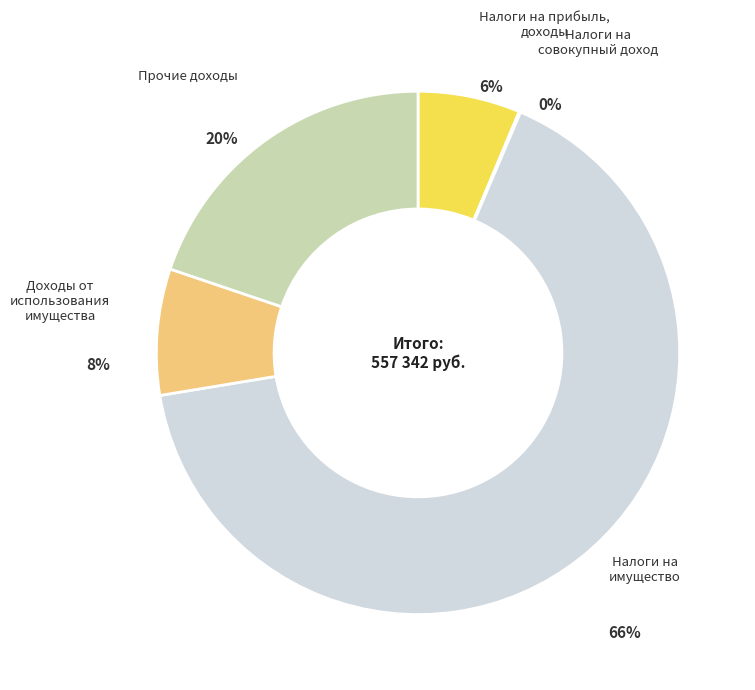

True or false: Налоги на
имущество accounts for 66% of the total.

True